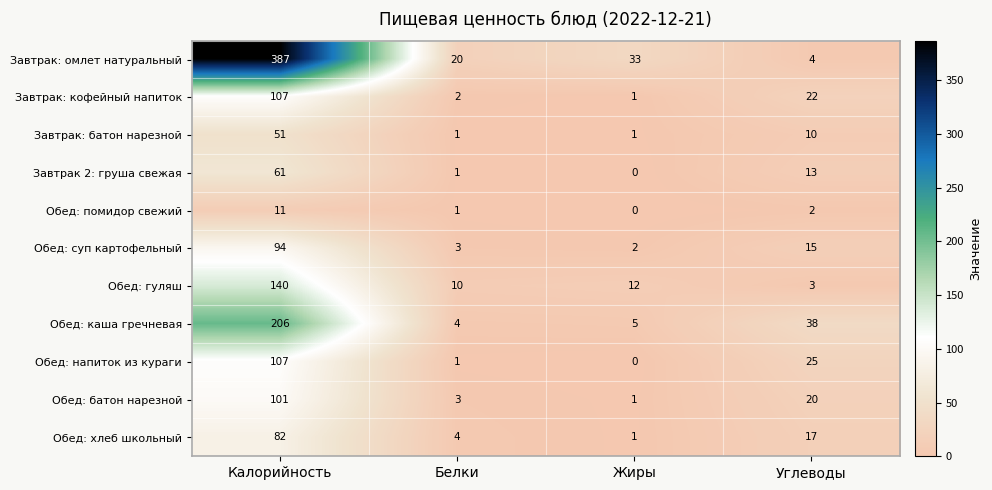

At which category is the sum across all series the highest?

Калорийность